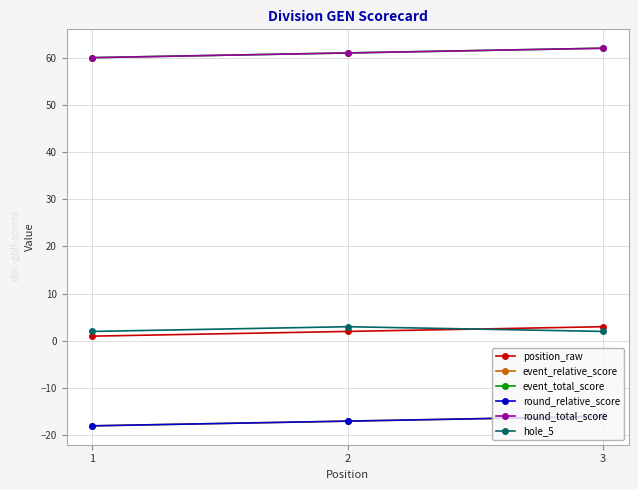

Does the chart have visible grid lines?

Yes